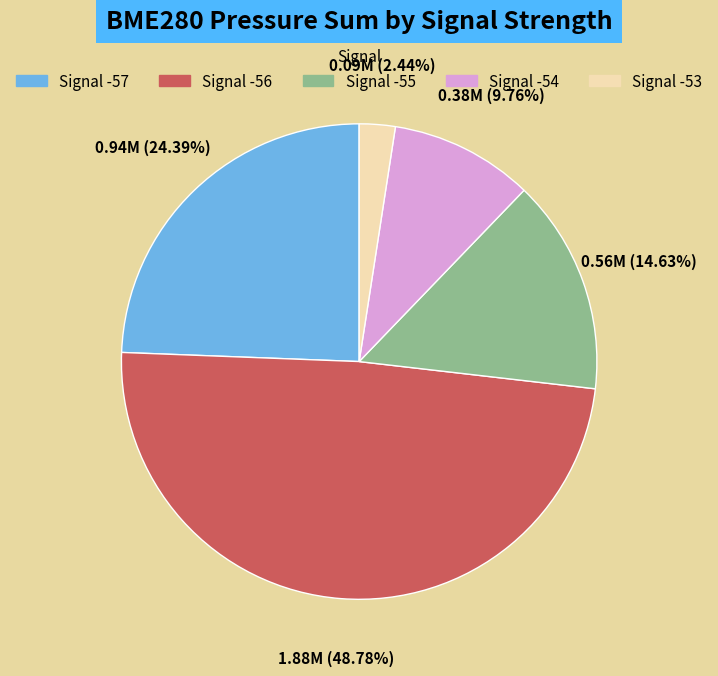

Is there any slice that represents more than half of the pie?

No